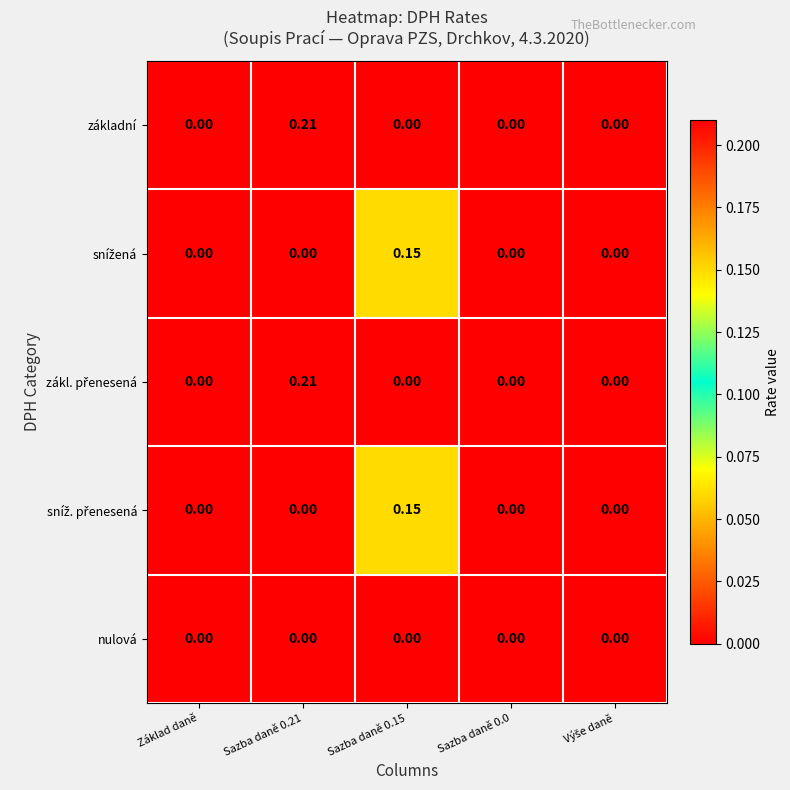

At Sazba daně 0.15, list the series in order from largest to smallest.

snížená, sníž. přenesená, základní, zákl. přenesená, nulová